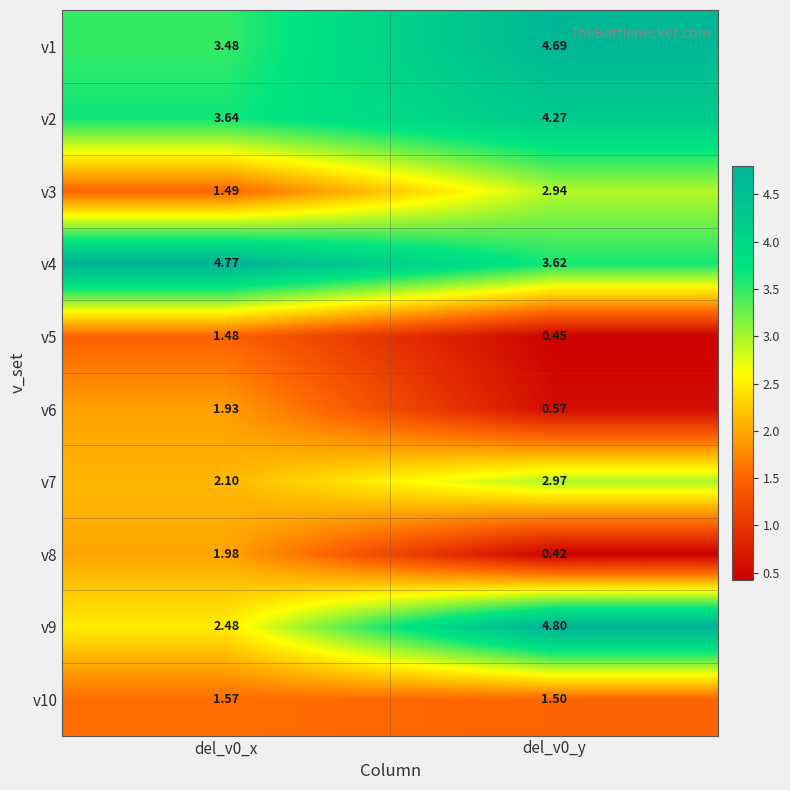

Is the value of v8 at del_v0_x greater than the value of v7 at del_v0_x?

No